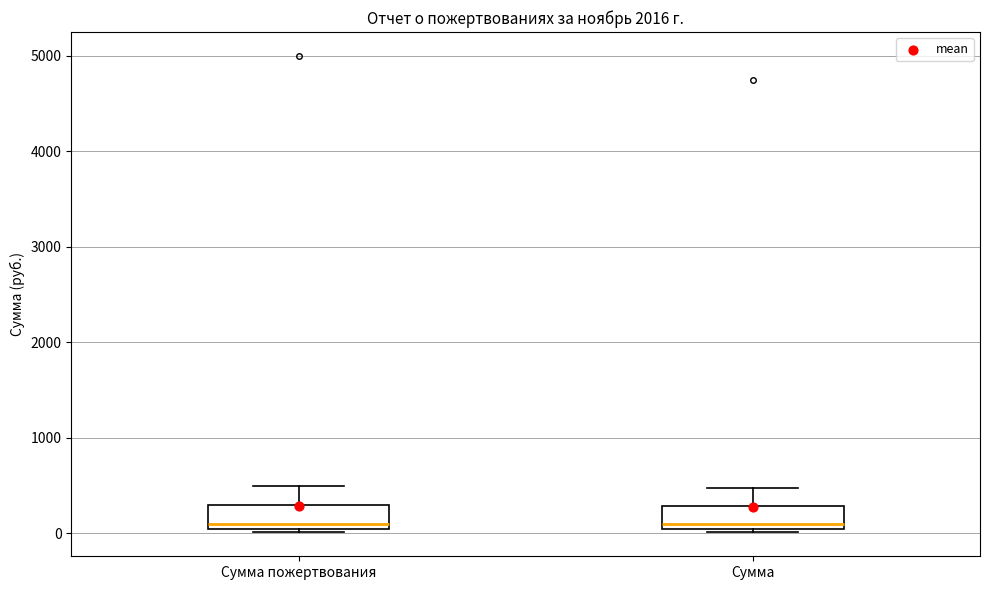

Reading left to right, transcribe this box plot: for each box, give where its median line is, the range the box spans, and where its two whiskers end, as read against the y-axis. The values are not printed on the chart, so give them approximately, as read against the axis.

Сумма пожертвования: median 100 (just above the box's lower edge), box 100 to 300, whiskers 0 to 500
Сумма: median 100, box 0 to 300, whiskers 0 (just below the box's lower edge) to 500